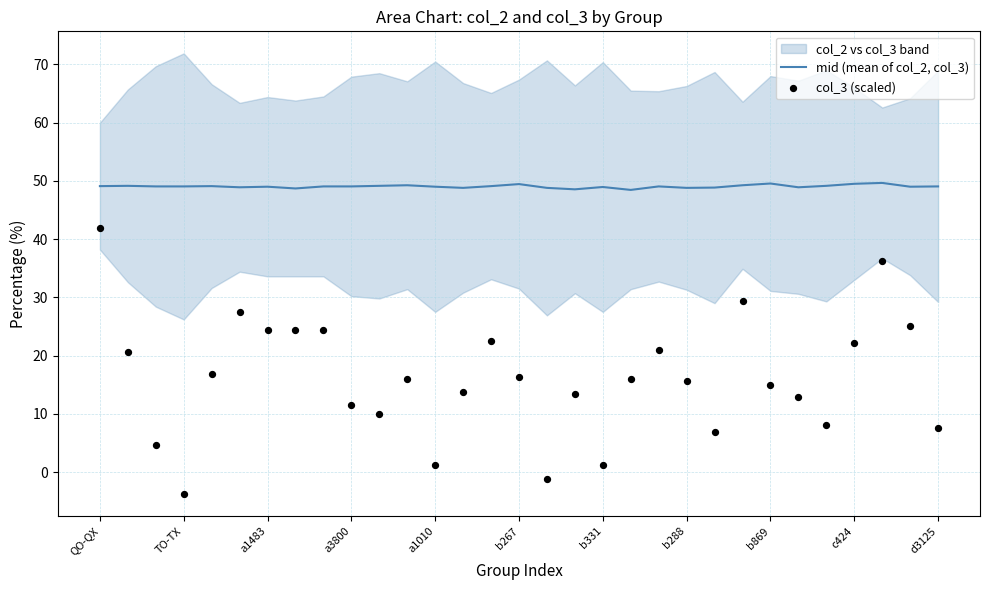

Which series has the largest total across all categories?

mid (mean of col_2, col_3)